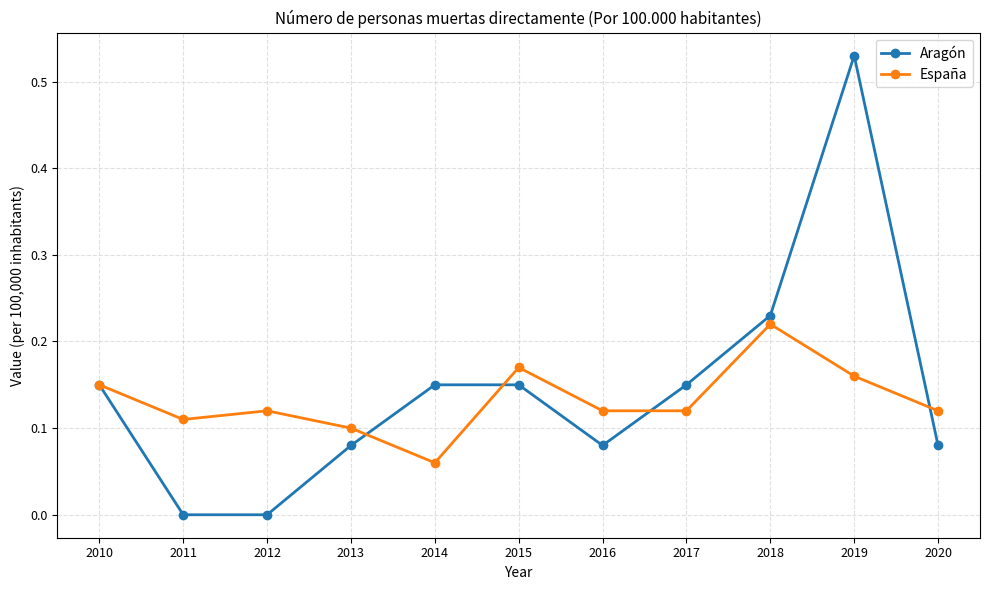

Is it true that Aragón equals 0.0 at 2020?

False